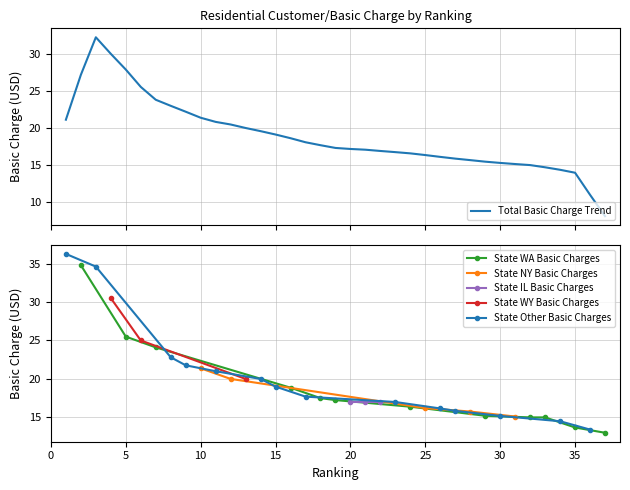

Reading left to right, transcribe all the data shown in this chart.

1=36.2	2=34.8	3=34.6	4=30.5	5=25.5	6=25.0	7=24.1	8=22.8	9=21.8	10=21.4	11=21.0	12=20.0	13=20.0	14=20.0	15=19.0	16=18.9	17=17.7	18=17.5	19=17.2	20=17.0	21=17.0	22=17.0	23=17.0	24=16.4	25=16.2	26=16.2	27=15.8	28=15.8	29=15.2	30=15.2	31=15.1	32=15.0	33=15.0	34=14.5	35=13.7	36=13.4	37=13.0